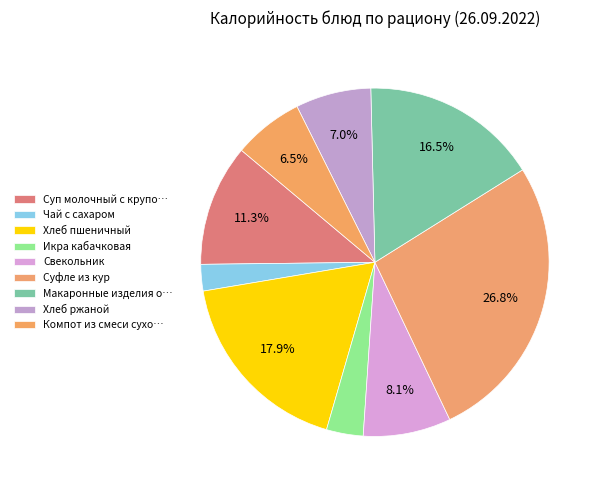

How many slices are in this pie chart?

9